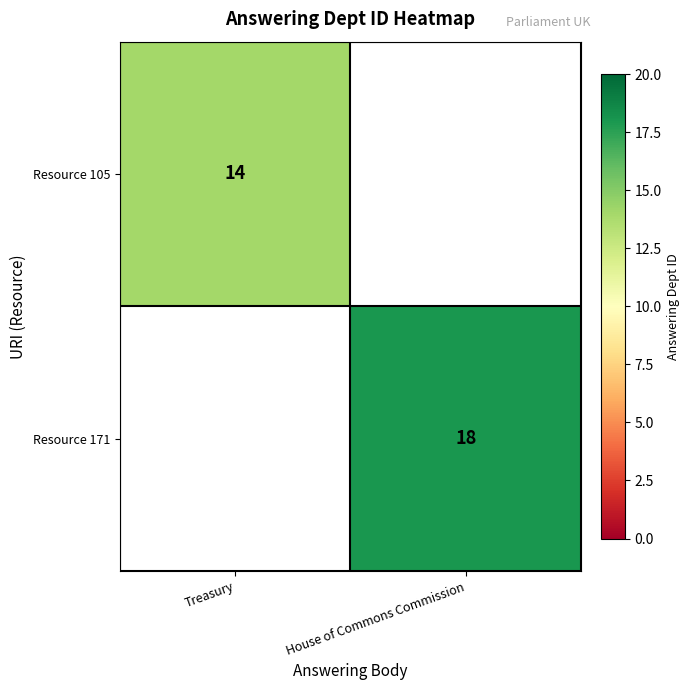

What is the total value across all series at House of Commons Commission?

18